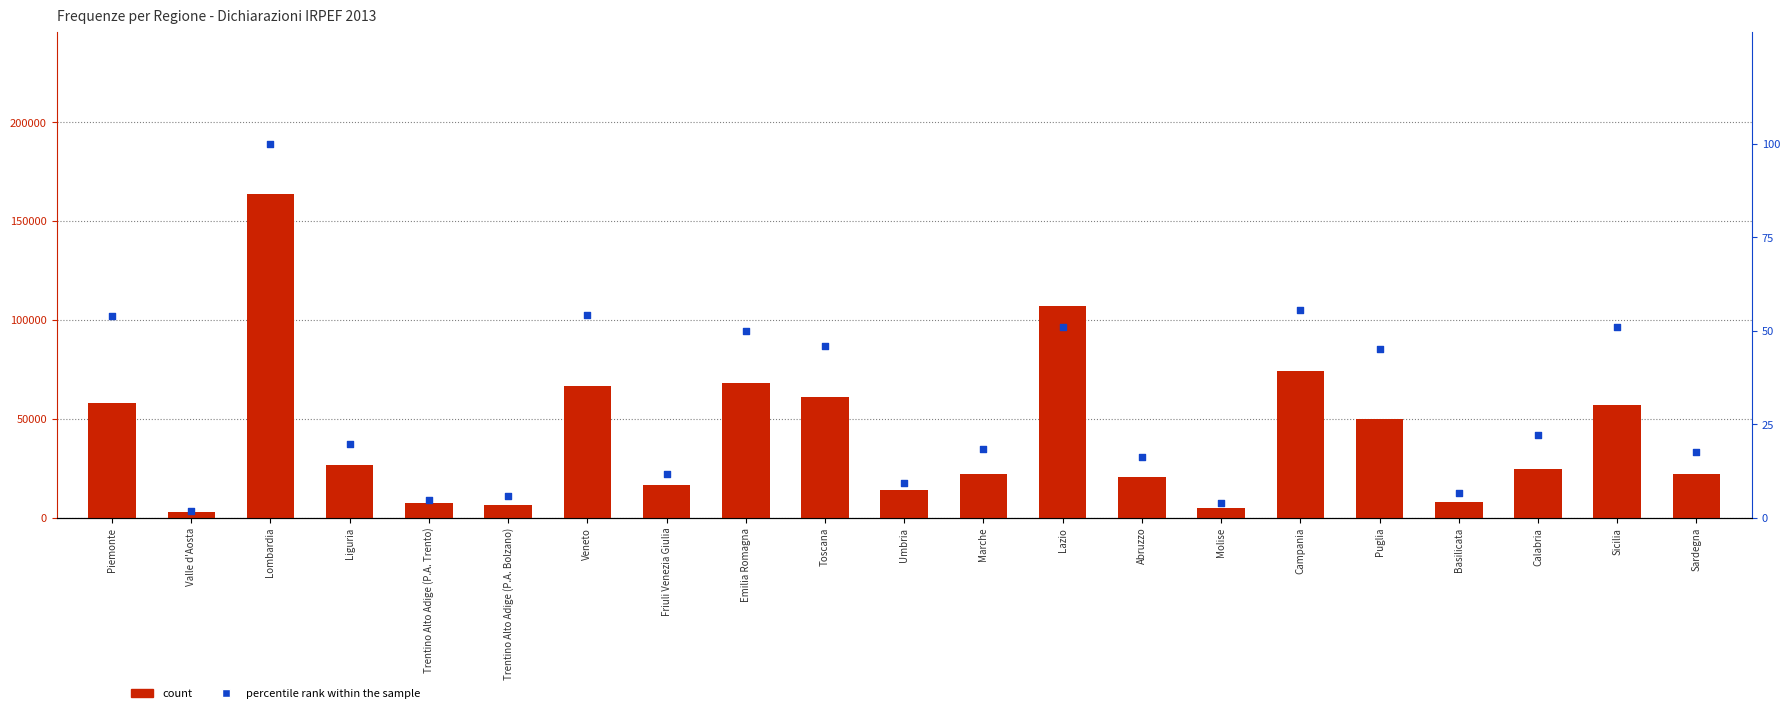

What is the total value across all series at Trentino Alto Adige (P.A. Trento)?

7314.7